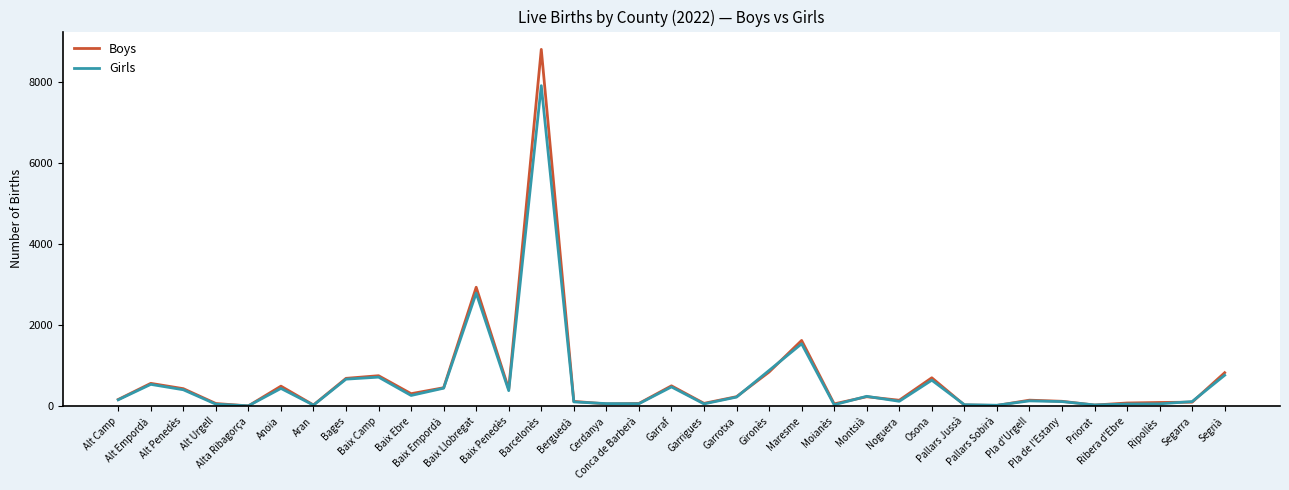

How many series are shown in this chart?

2